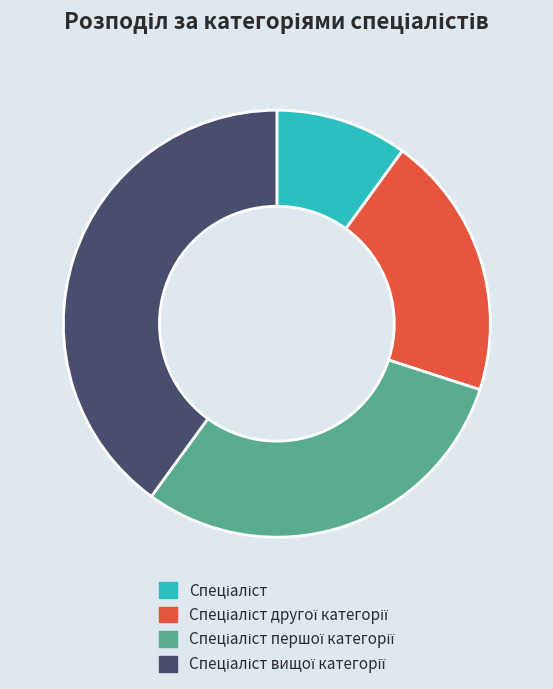

How many segments does this pie chart have?

4